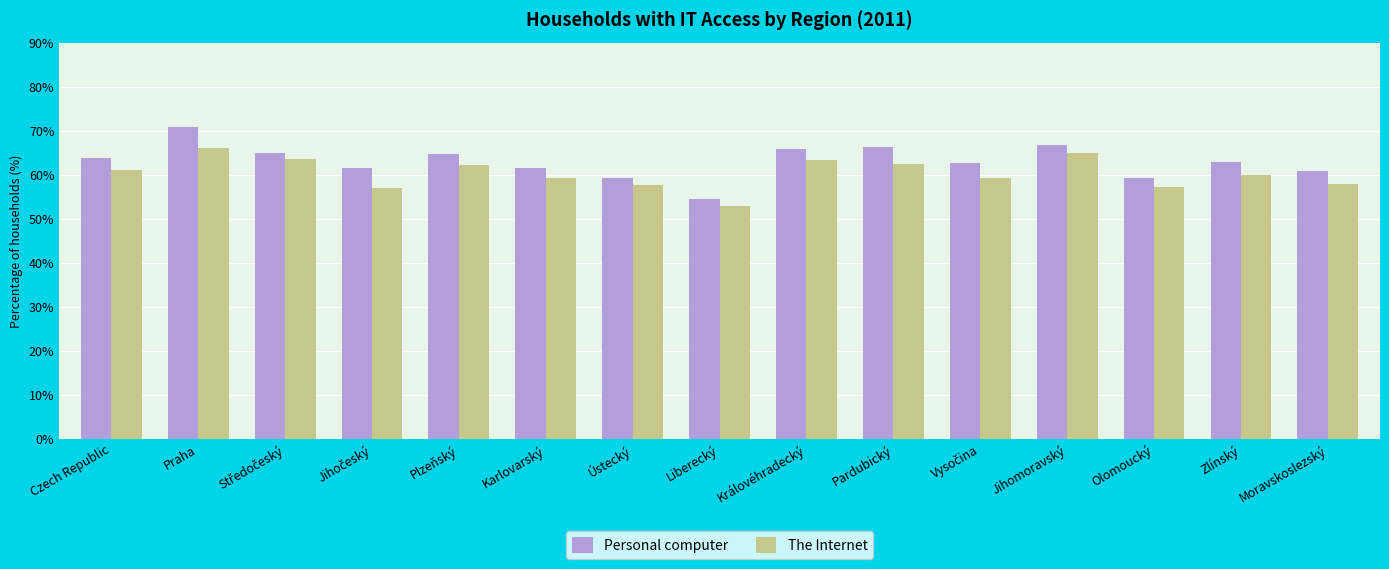

What is the difference between the maximum and minimum values in the The Internet series?

13.0